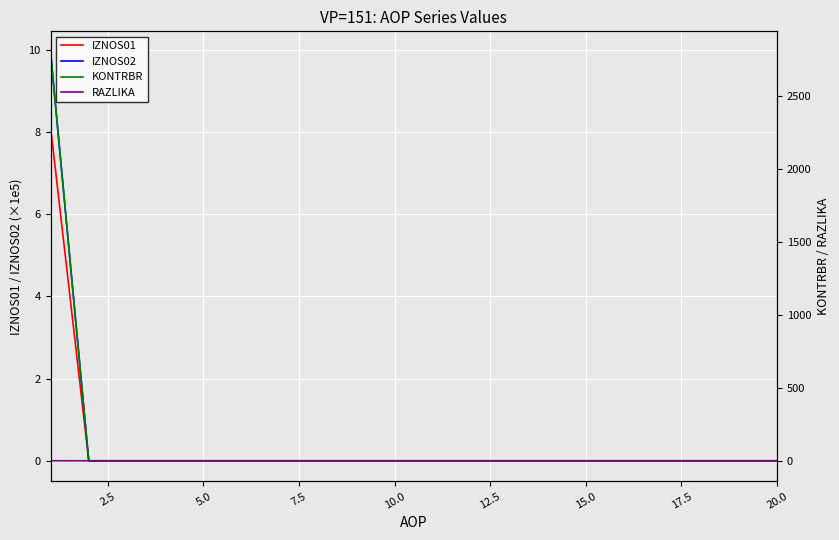

How many series are shown in this chart?

4